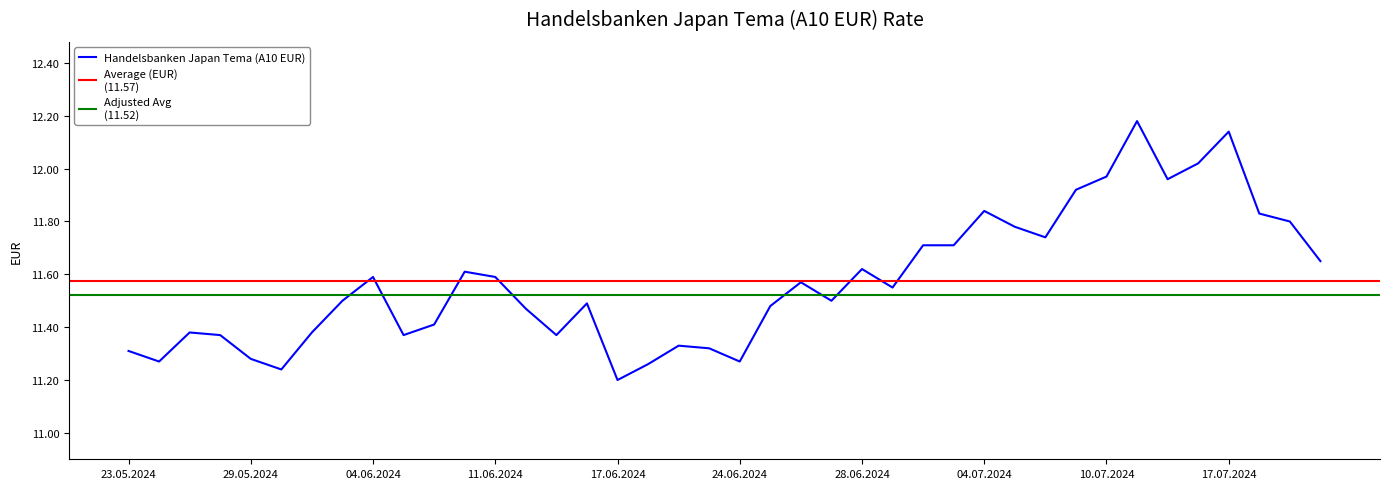

True or false: there are more than 2 points higher than both neighbors.

True